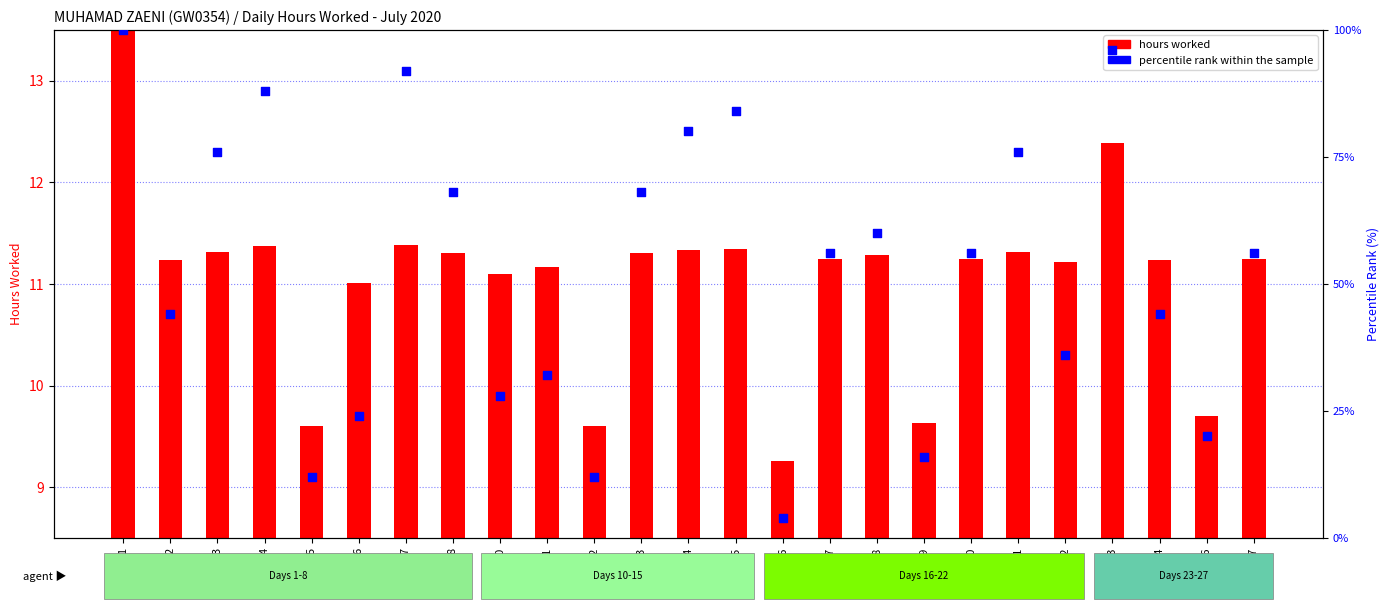

Which series has the largest total across all categories?

percentile rank within the sample